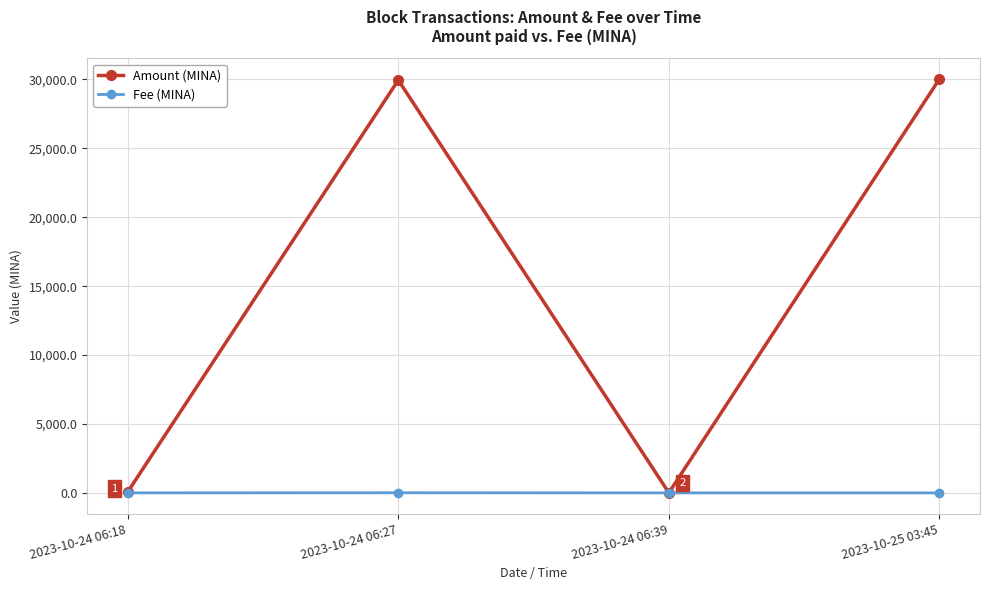

How many data points in Fee (MINA) are less than 1?

2